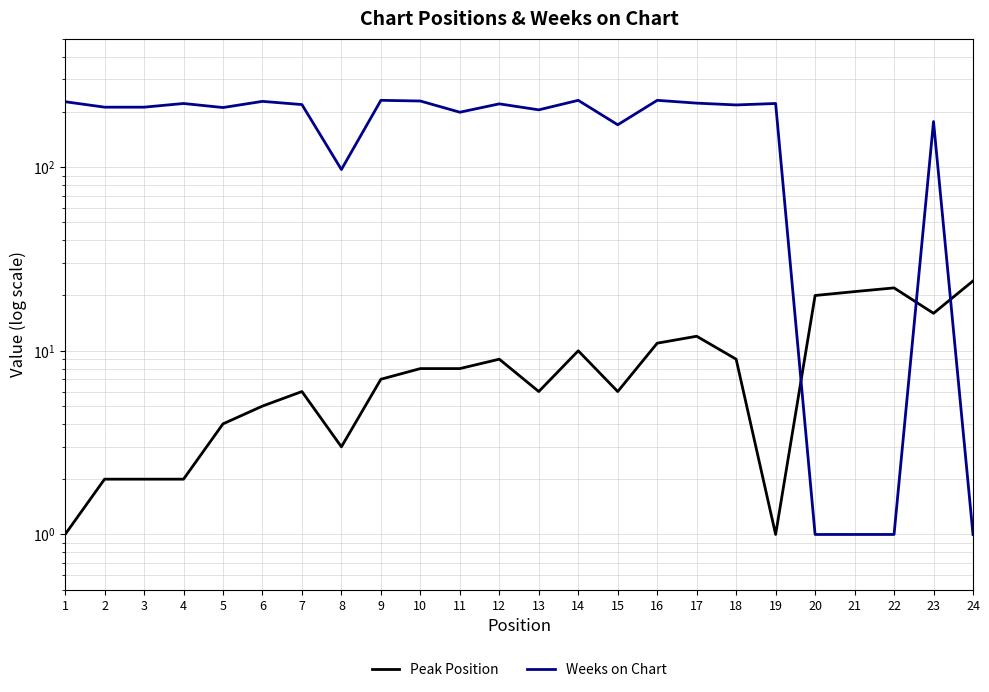

Reading left to right, extract all data points from this chart.

Peak Position: 1=1	2=2	3=2	4=2	5=4	6=5	7=6	8=3	9=7	10=8	11=8	12=9	13=6	14=10	15=6	16=11	17=12	18=9	19=1	20=20	21=21	22=22	23=16	24=24
Weeks on Chart: 1=227	2=212	3=212	4=222	5=211	6=228	7=219	8=97	9=231	10=229	11=199	12=221	13=205	14=231	15=170	16=231	17=223	18=218	19=222	20=1	21=1	22=1	23=177	24=1